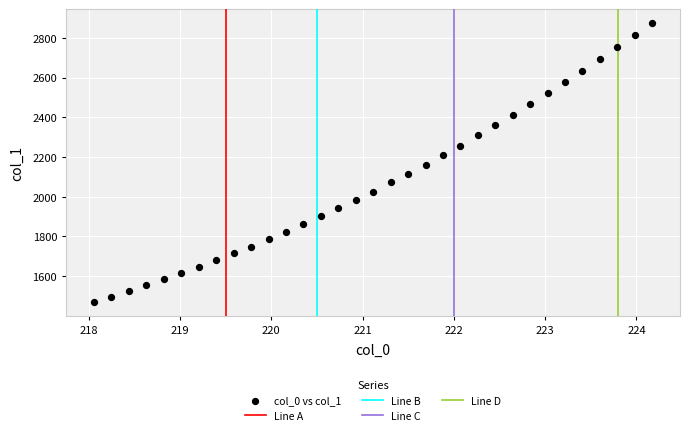

What is the range of X values (max minus min)?

6.1